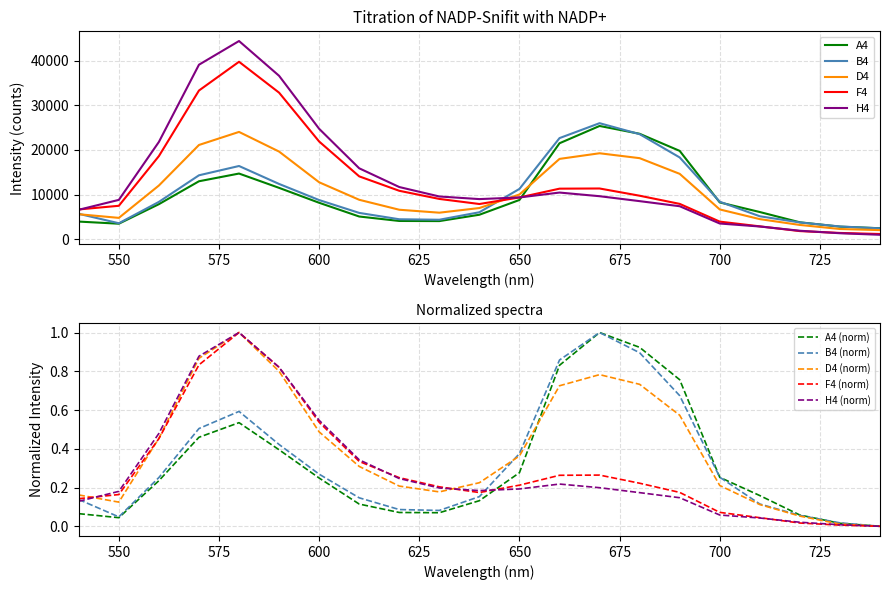

What is the highest value of the F4 series?

39770